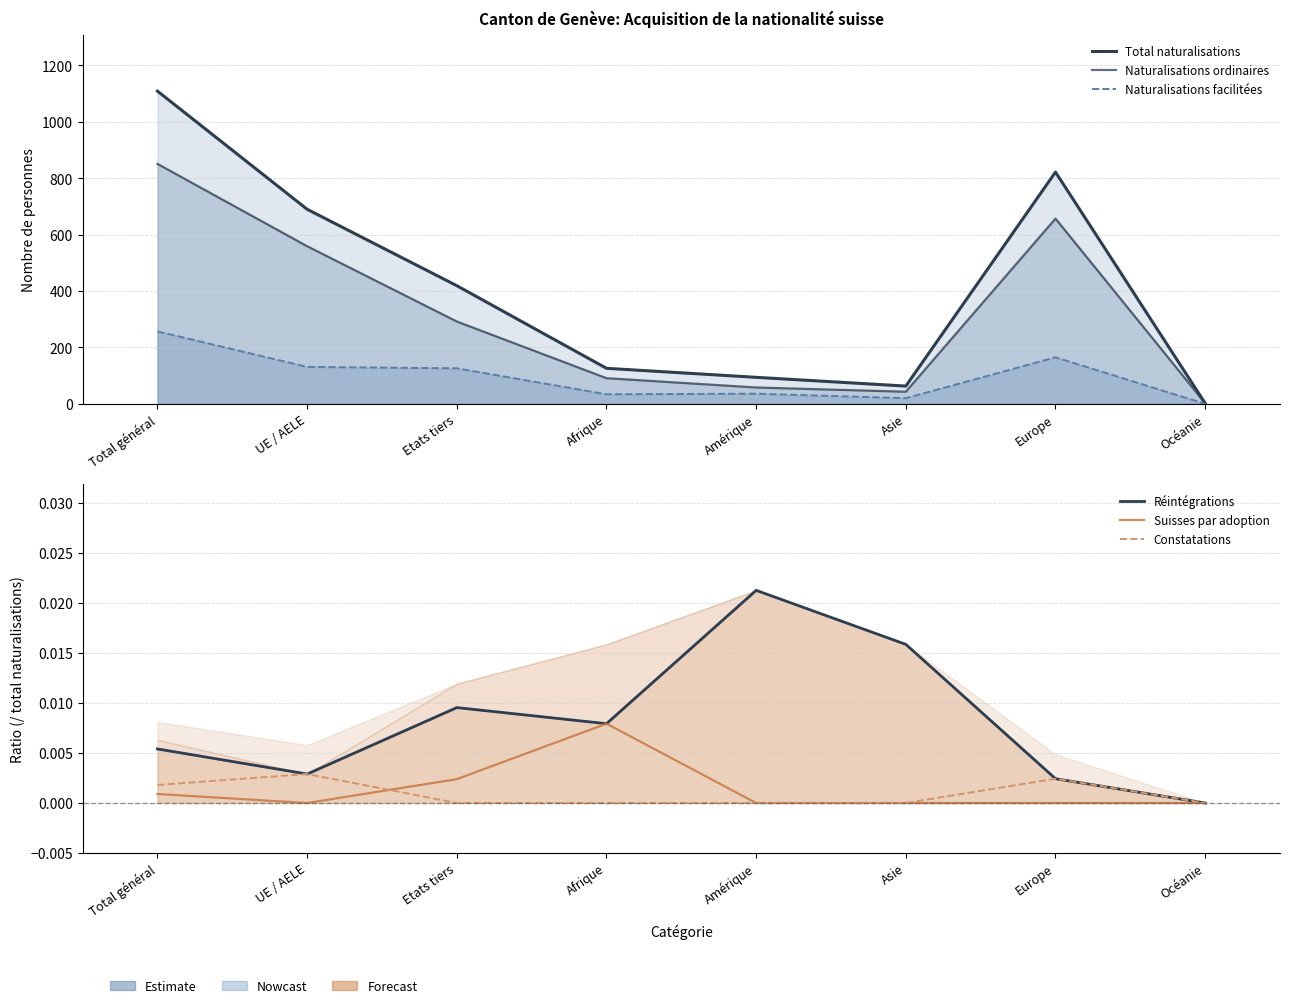

Where is Constatations nearest to the value 0?

Etats tiers